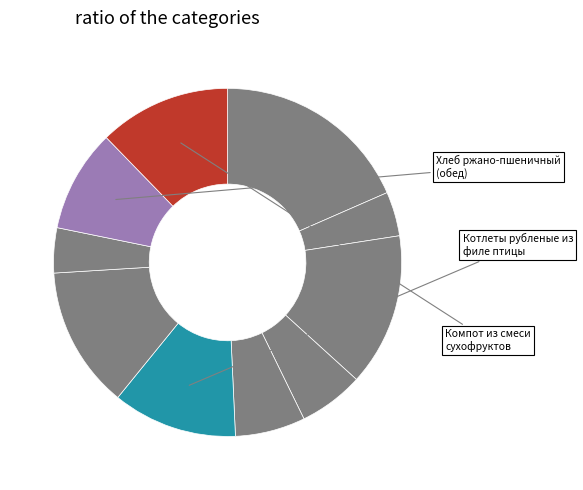

Is there any slice that represents more than half of the pie?

No